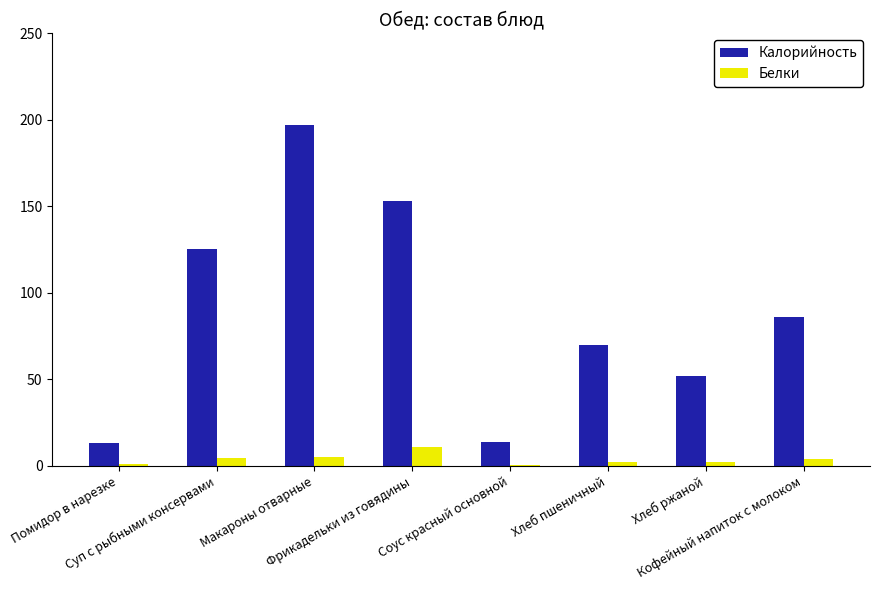

How many series are shown in this chart?

2